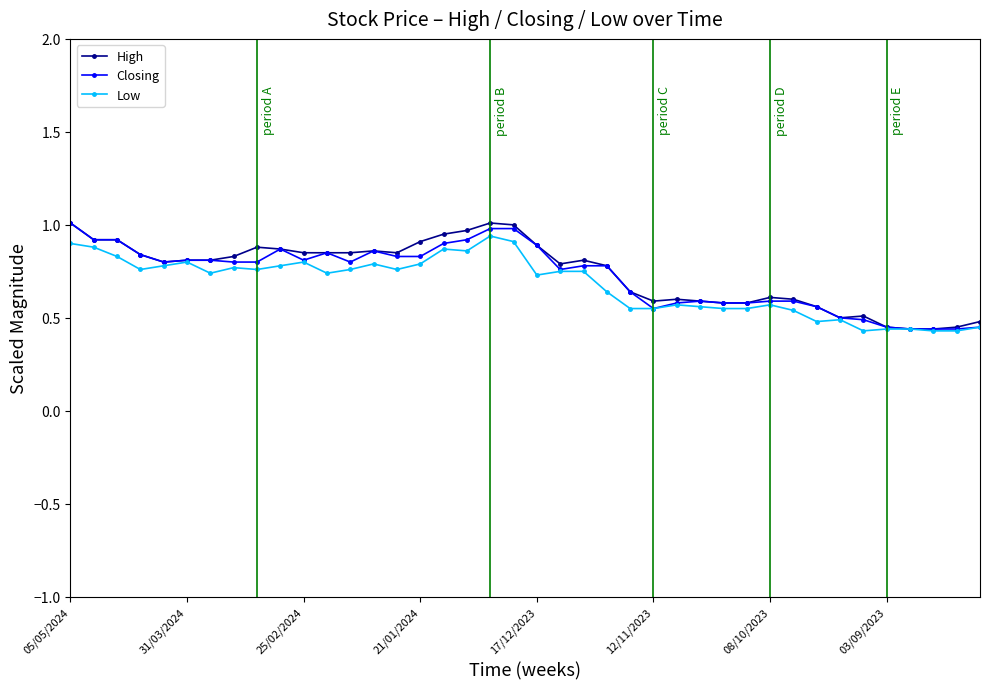

True or false: Closing has more than 0 interior local peaks.

True